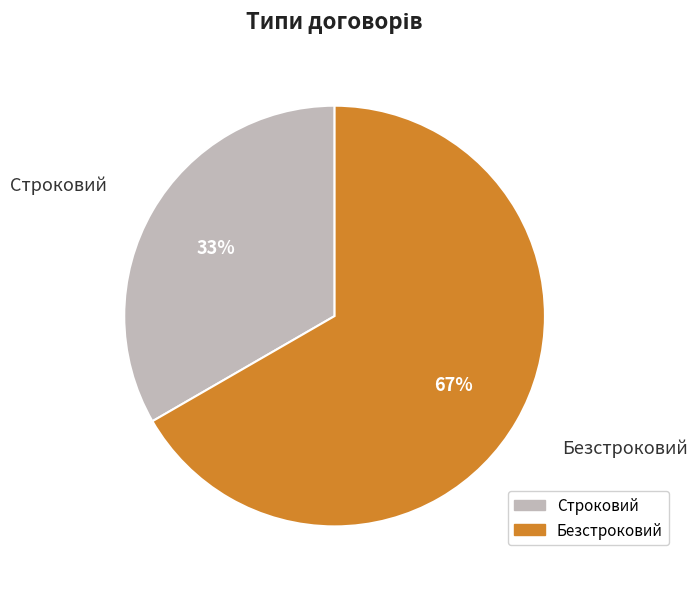

True or false: Безстроковий accounts for 58% of the total.

False